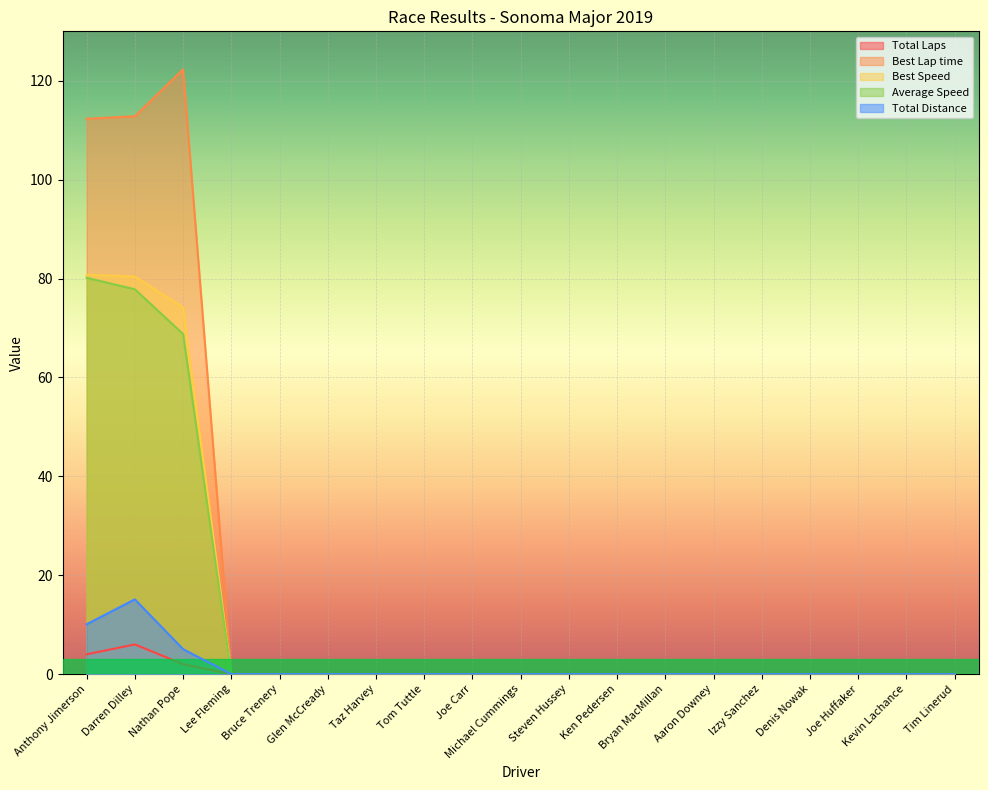

Between Lee Fleming and Joe Huffaker, which series saw the biggest shift?

Total Laps